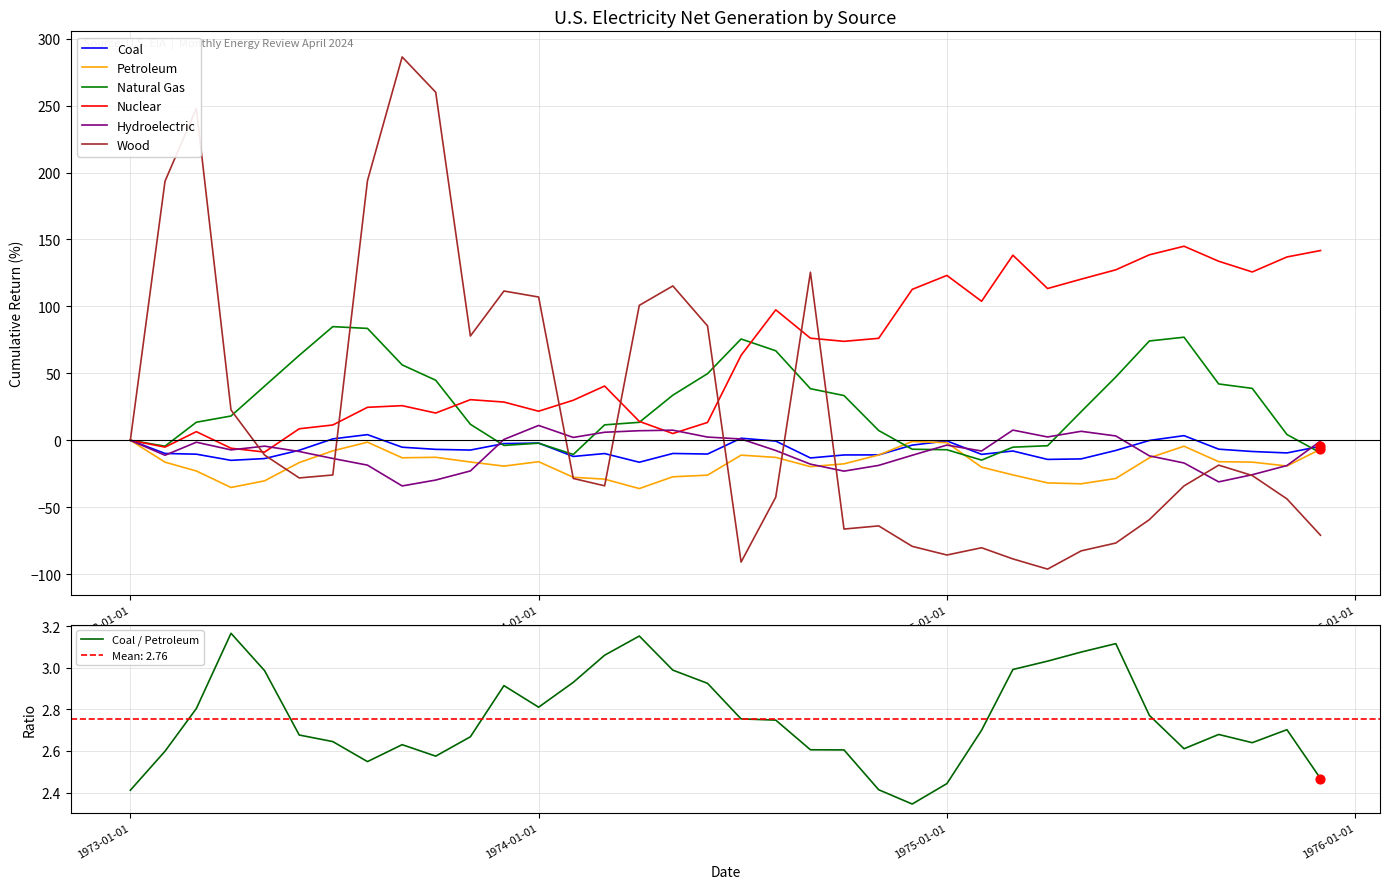

Which series contains the lowest Y value?

Wood